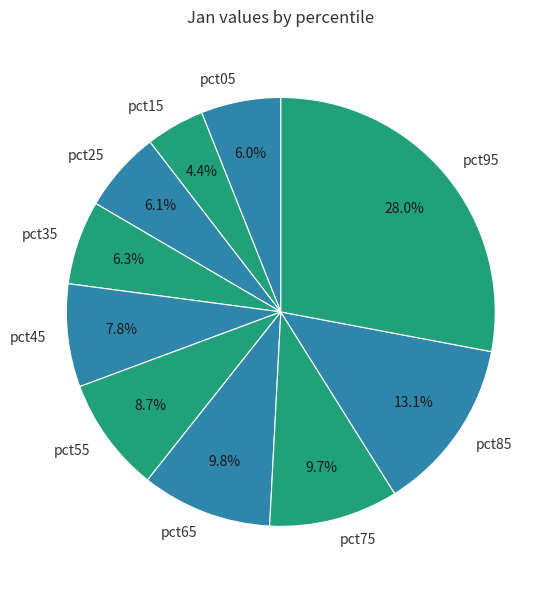

How many slices are in this pie chart?

10